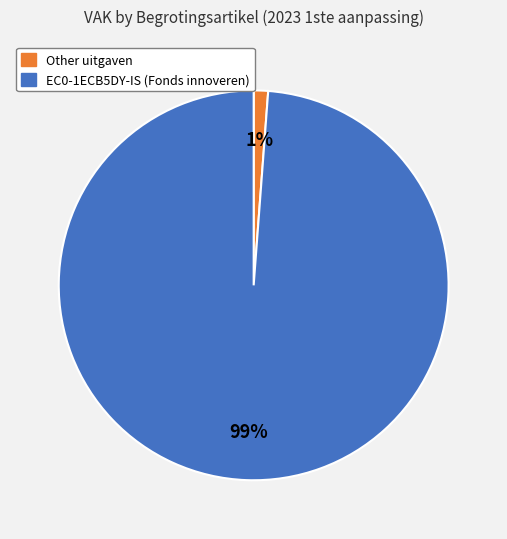

Is there any slice that represents more than half of the pie?

Yes